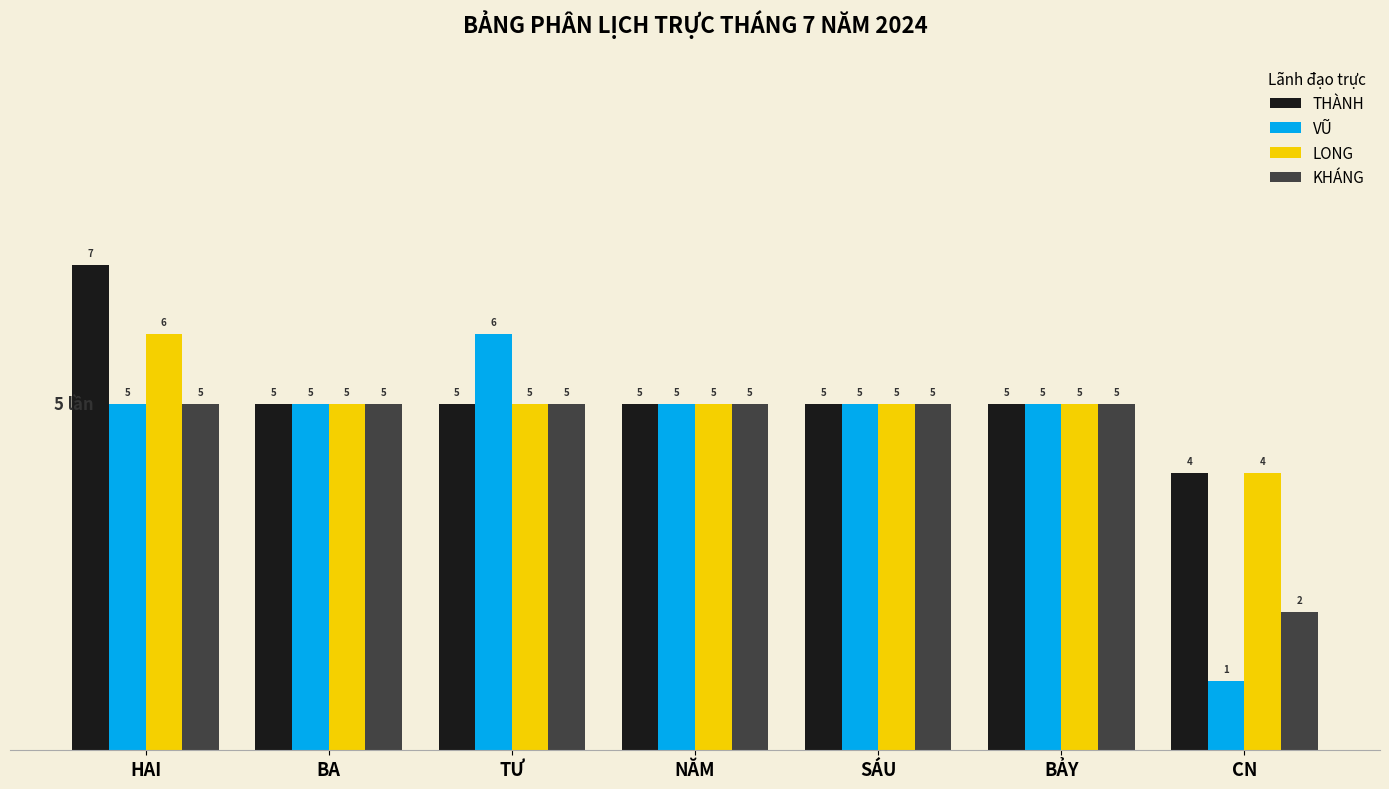

What is the minimum value shown in the chart?

1